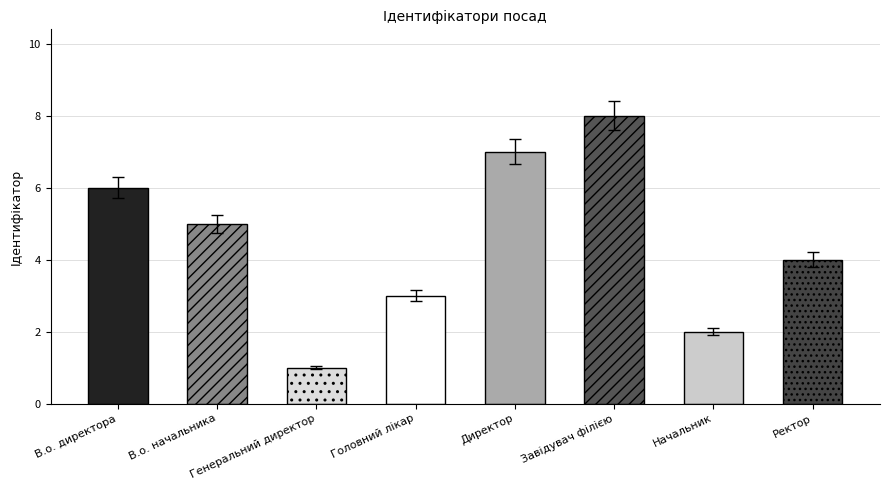

What is the label of the 5th bar from the right?

Головний лікар